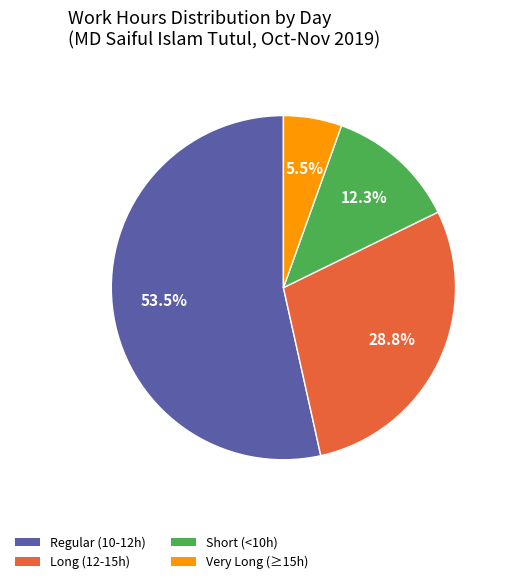

How much of the chart is everything except Long (12-15h)?

71.2%